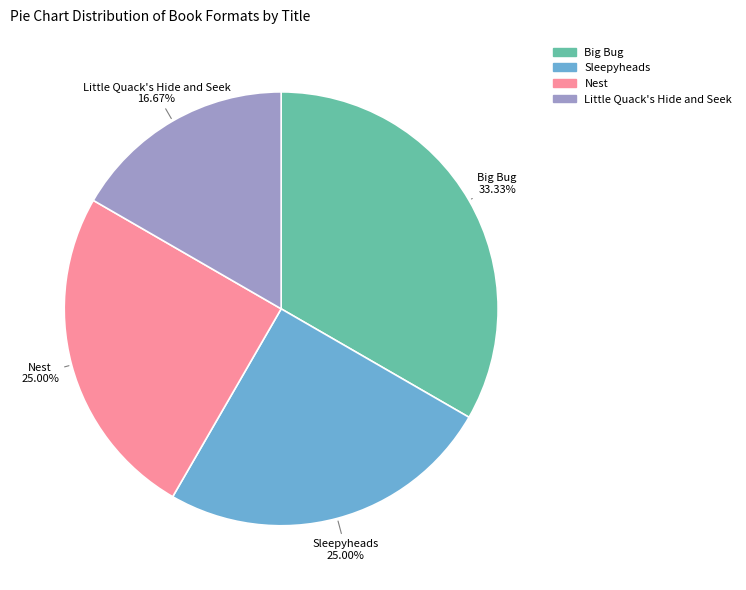

Is the sum of Big Bug and Sleepyheads greater than half?

Yes